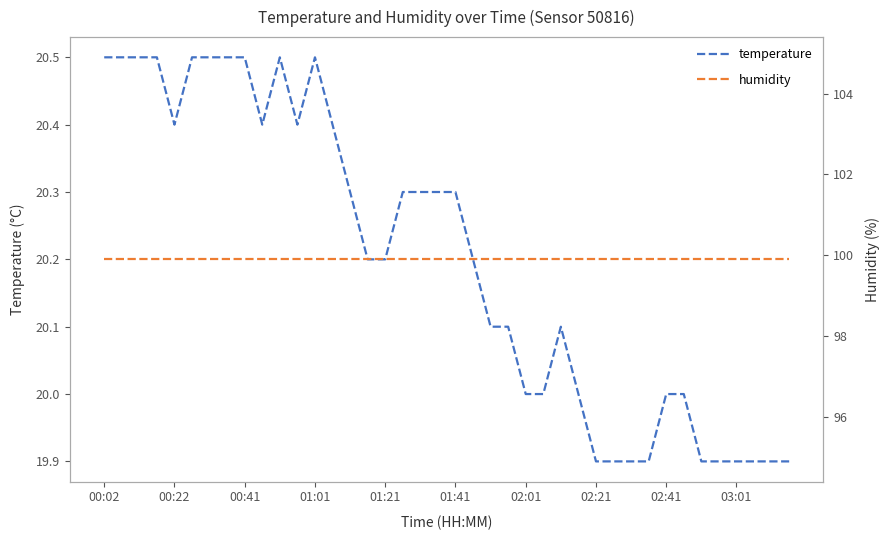

Count the number of data series in this chart.

2